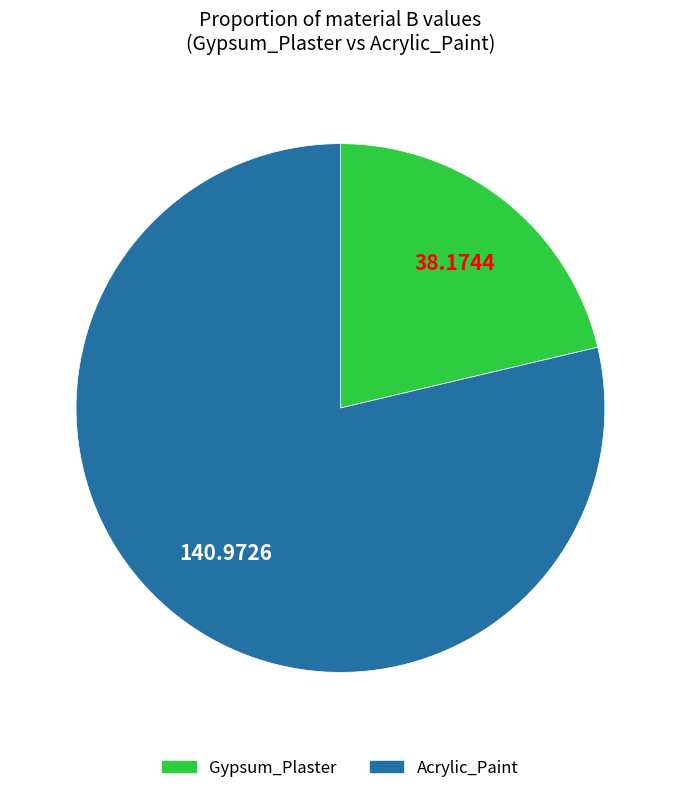

How many segments does this pie chart have?

2